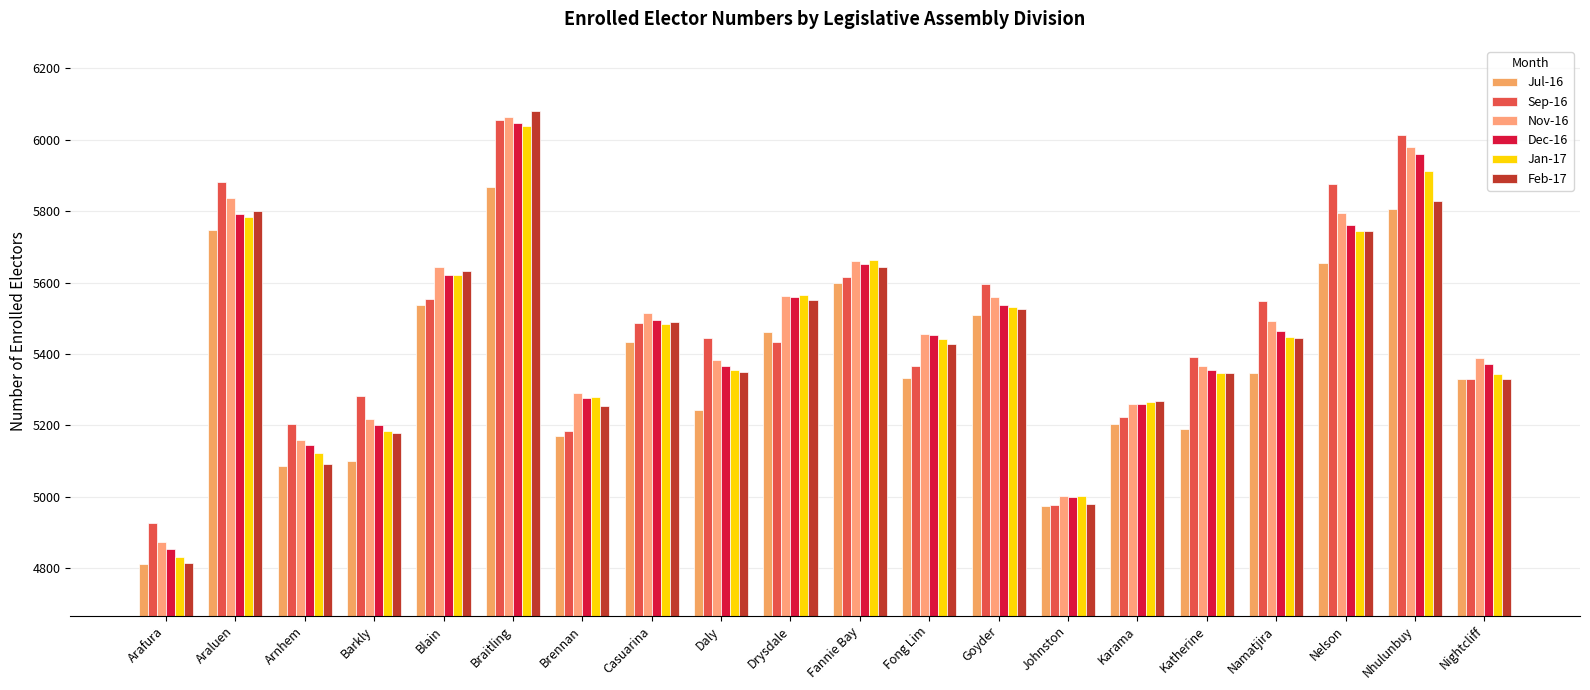

True or false: Jul-16 has a value of 5100 at Barkly.

True